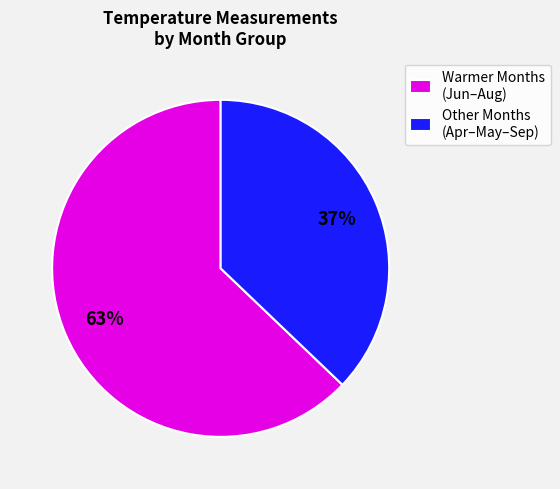

Combined, do Other Months (Apr–May–Sep) and Warmer Months (Jun–Aug) account for over 50%?

Yes